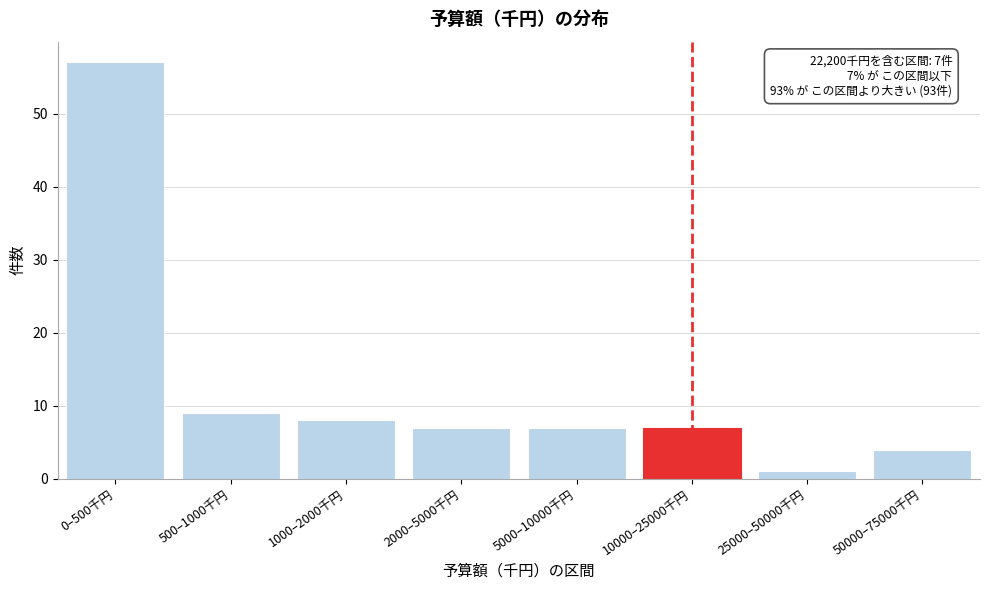

Reading left to right, list all the values displayed in this chart.

0–500千円=57	500–1000千円=9	1000–2000千円=8	2000–5000千円=7	5000–10000千円=7	10000–25000千円=7	25000–50000千円=1	50000–75000千円=4